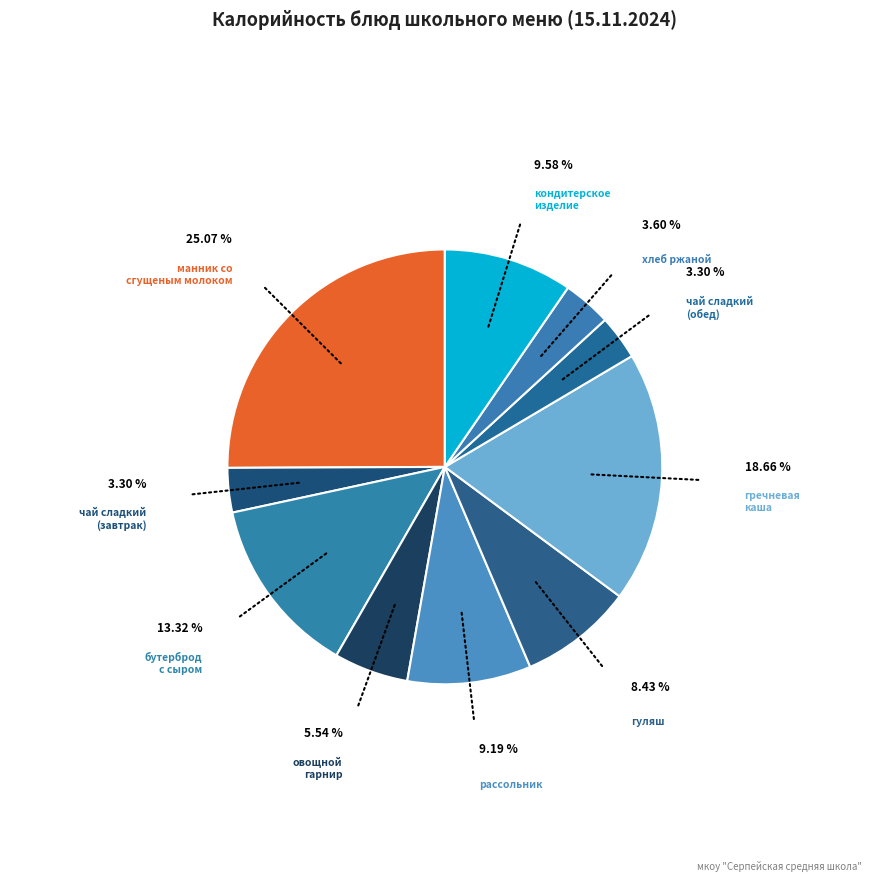

Count the number of slices in the pie.

10